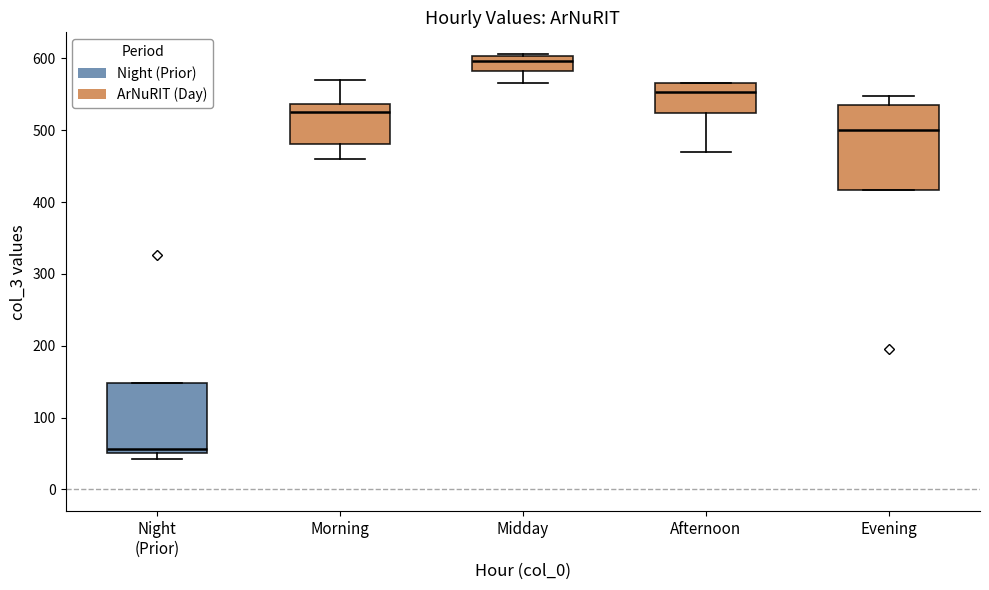

Comparing the boxes themselves (not the whiskers), which one is the tallest?

Evening